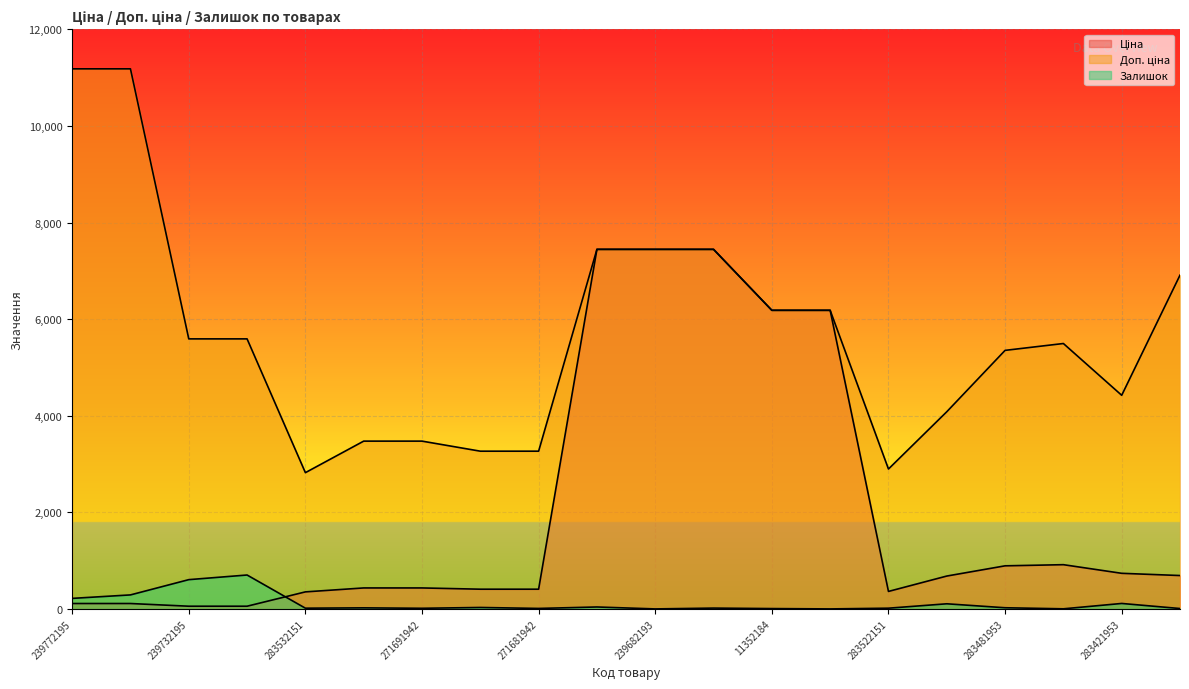

True or false: Залишок and Доп. ціна intersect in this chart.

False